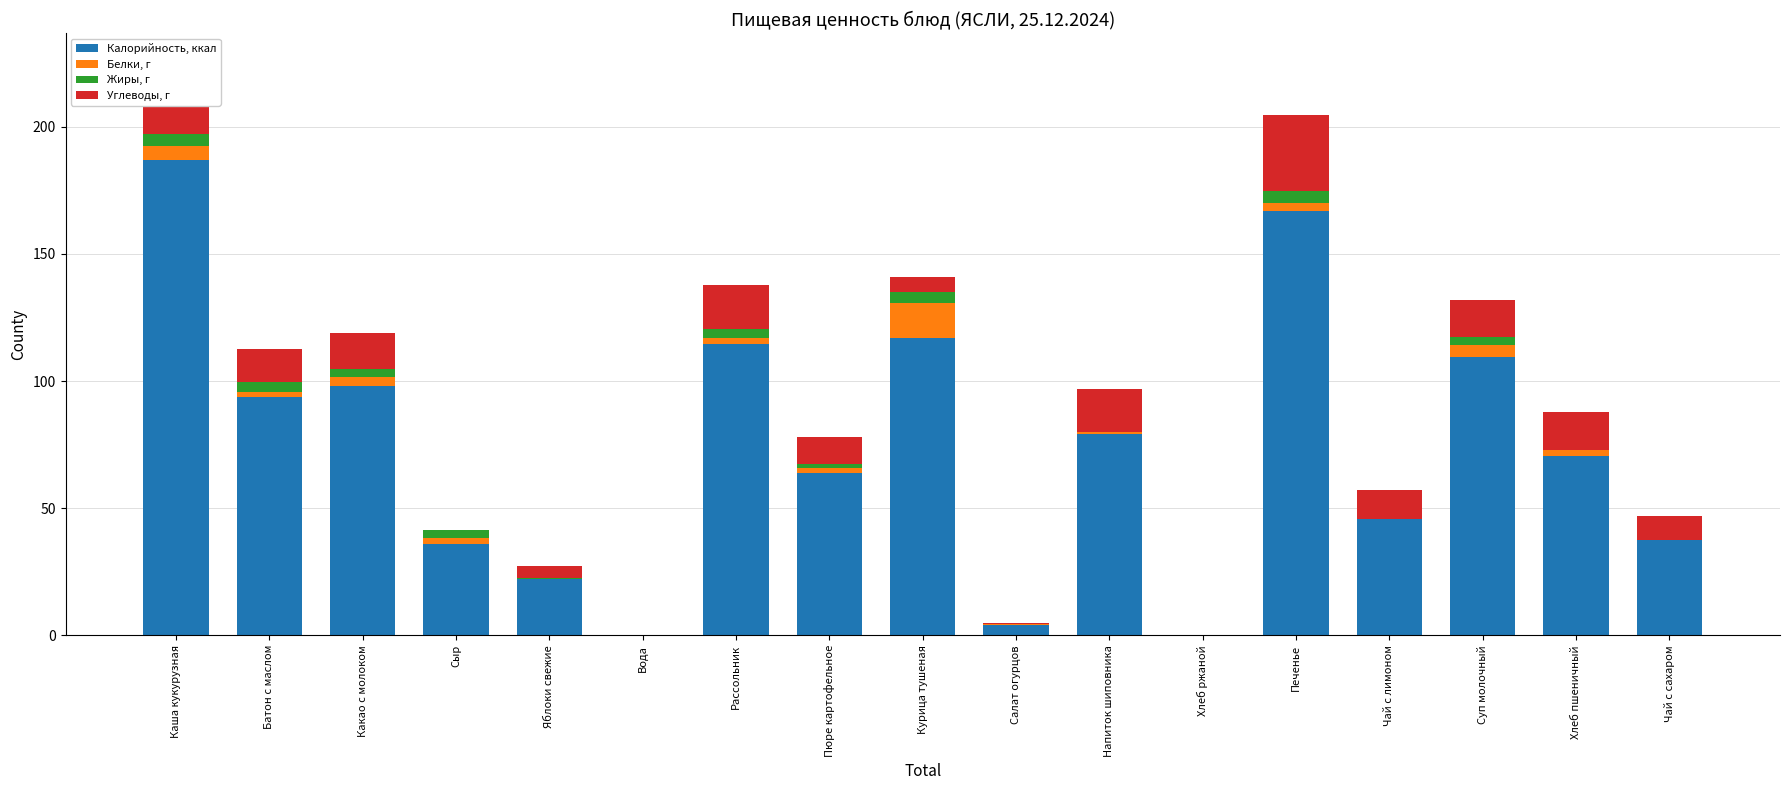

What value does the Калорийность, ккал series have at Сыр?

36.0